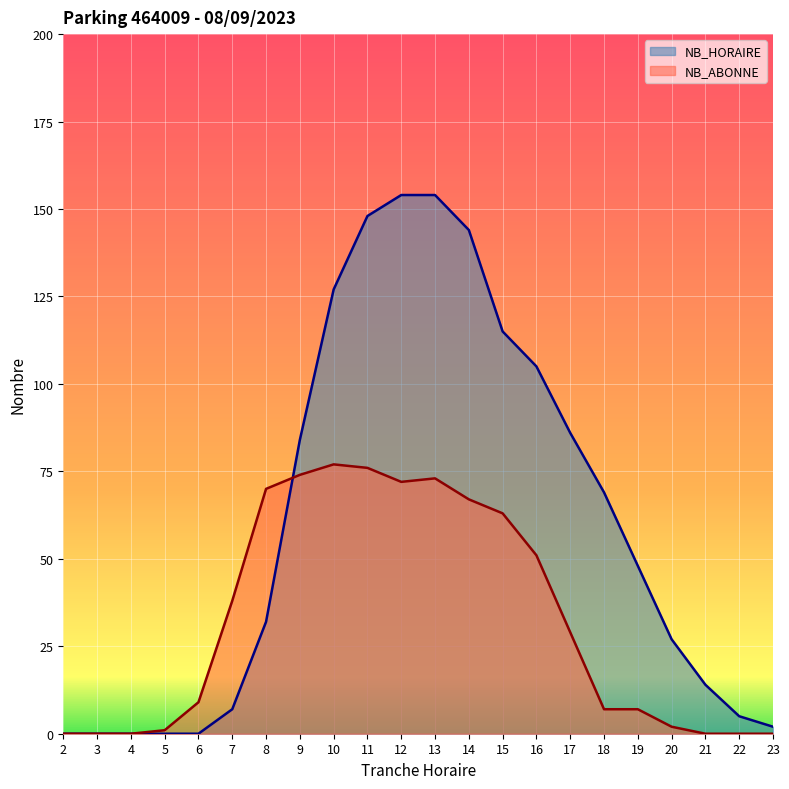

At which category is the sum across all series the highest?

13